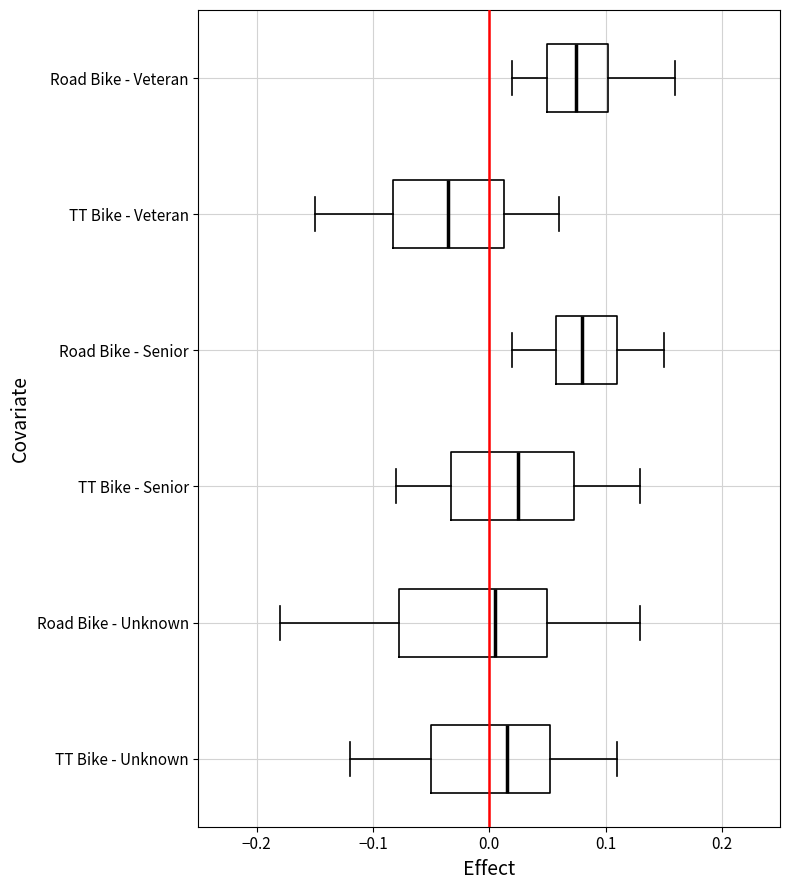

Where does the right whisker of the box for TT Bike - Veteran end on the x-axis? The values are not printed on the chart, so give them approximately, as read against the axis.

0.06